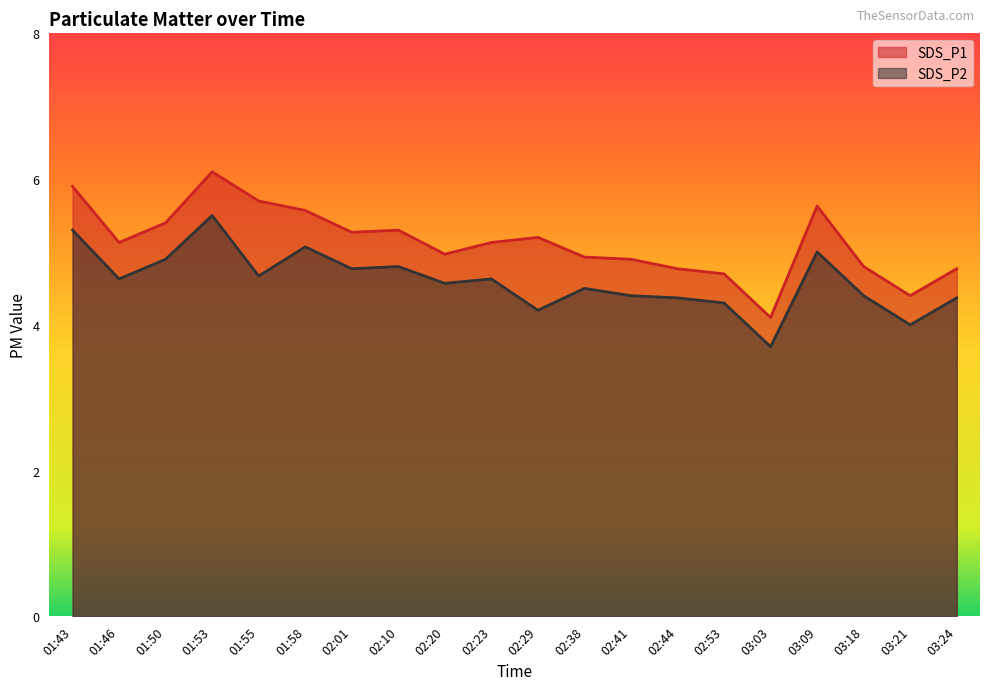

What position from the left is 01:53?

4